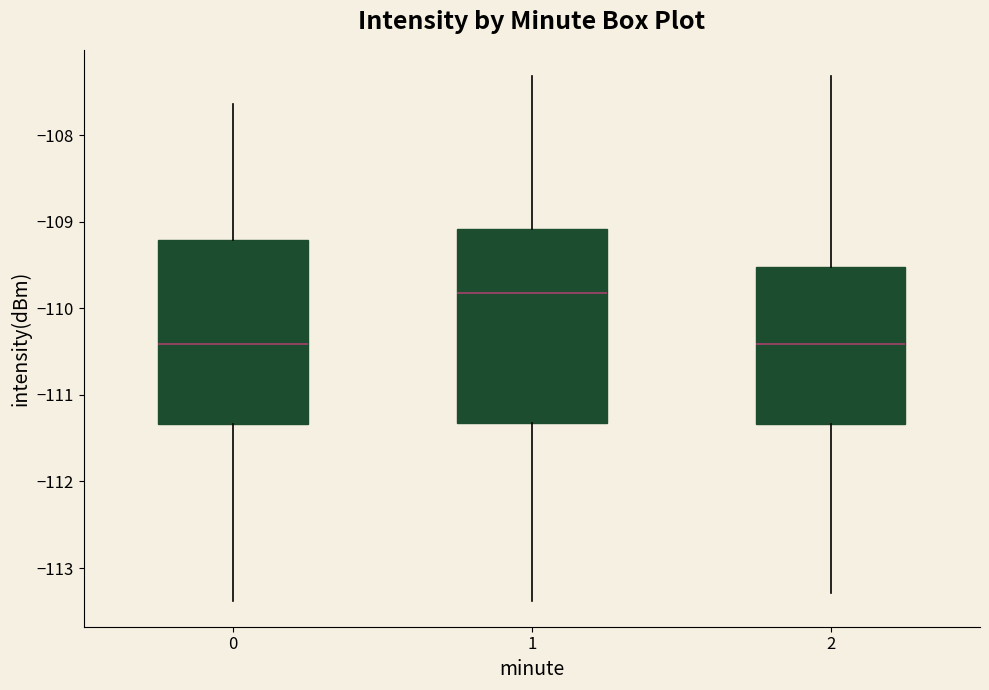

Reading left to right, read every box against the y-axis: the position of its median line, the range the box covers, and the ends of its whiskers. The values are not printed on the chart, so give them approximately, as read against the axis.

0: median -110.4, box -111.3 to -109.2, whiskers -113.4 to -107.6
1: median -109.8, box -111.3 to -109.1, whiskers -113.4 to -107.3
2: median -110.4, box -111.3 to -109.5, whiskers -113.3 to -107.3